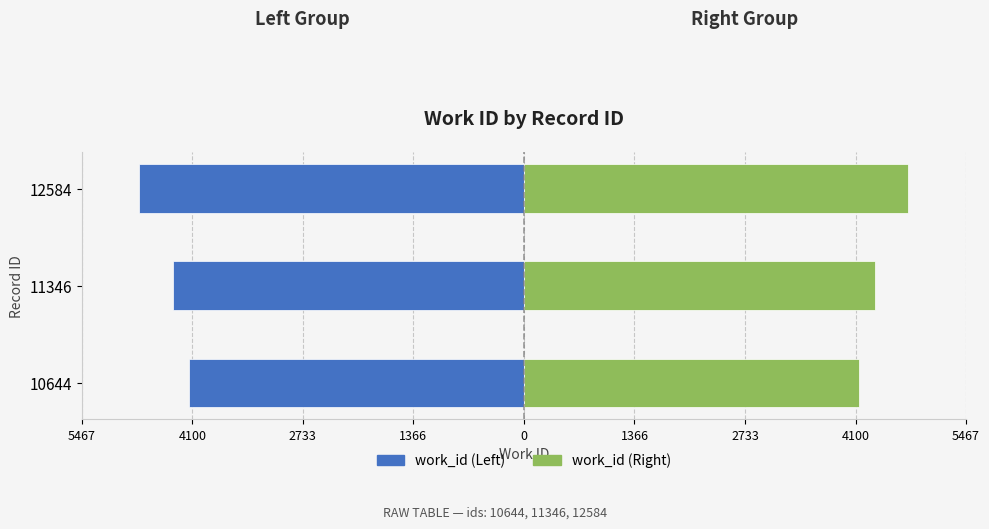

How many Right (Femmine-style) values are between 4141 and 4754?

3